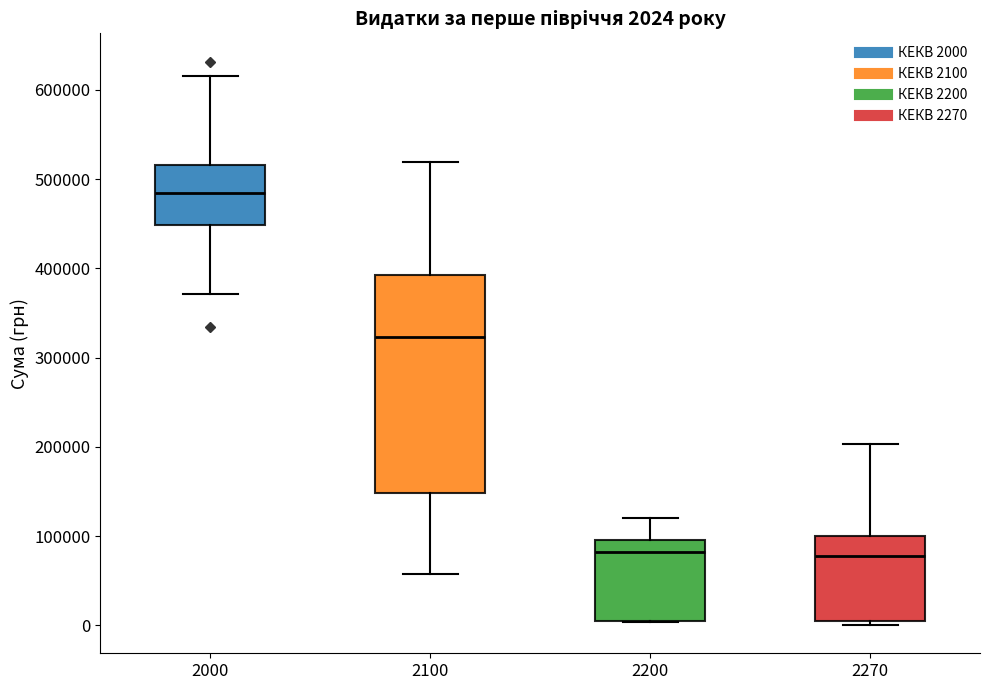

Comparing the boxes themselves (not the whiskers), which one is the tallest?

2100